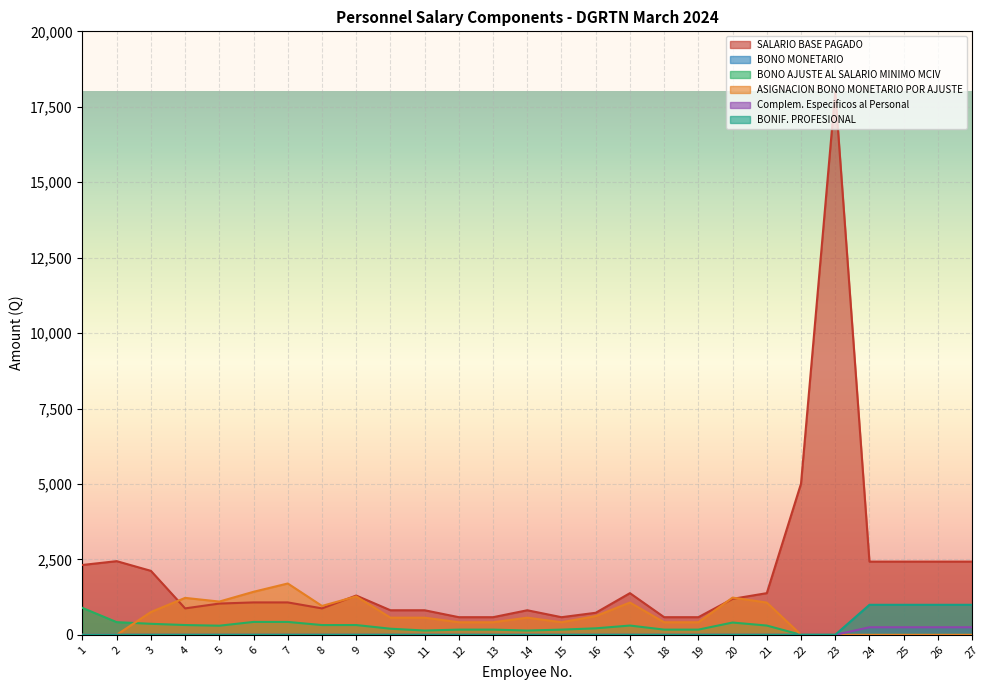

At how many categories does at least one series exceed 5970?

1